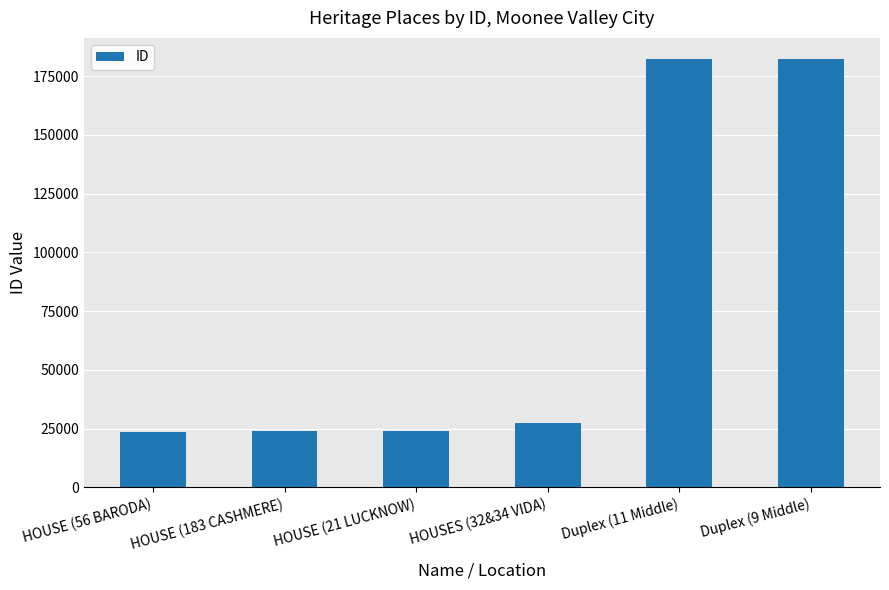

What is the ratio of the value at HOUSES (32&34 VIDA) to the value at Duplex (9 Middle)?

0.1